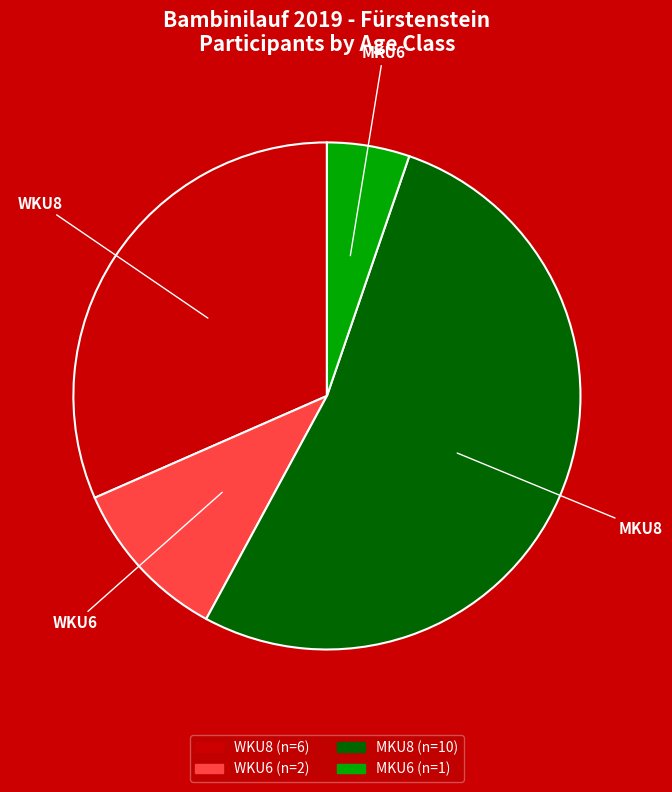

Count the number of slices in the pie.

4